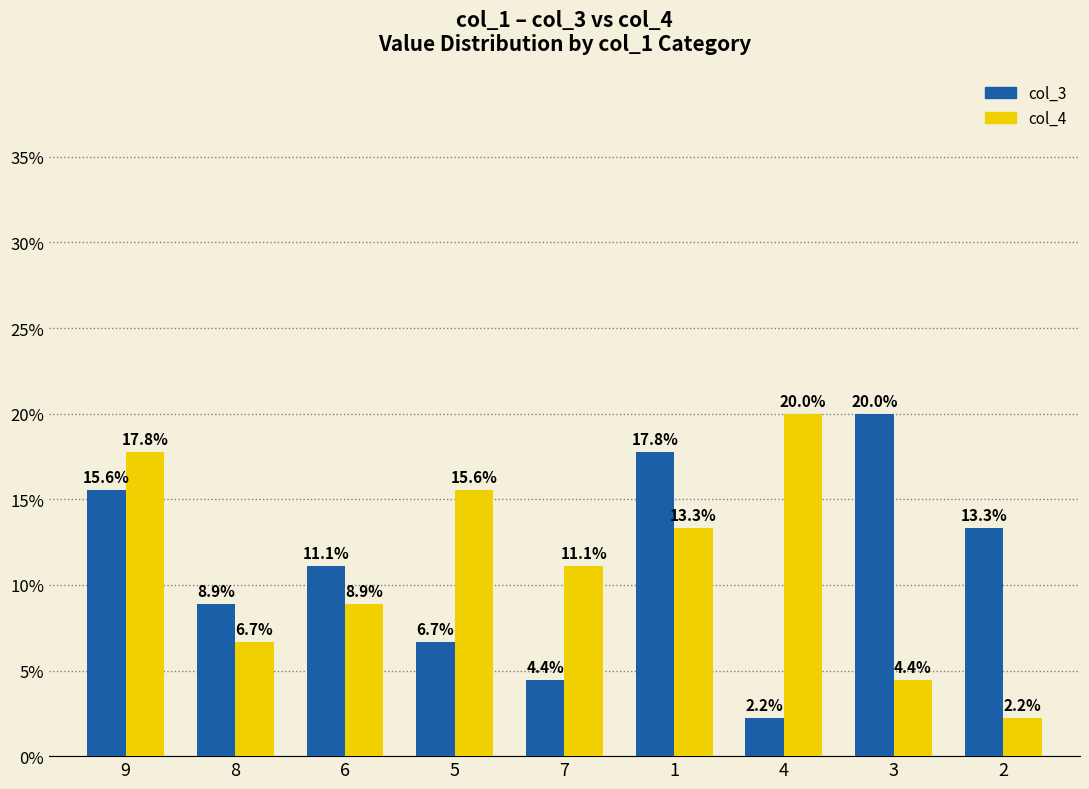

The col_4 series shows 11.1 at 7. True or false?

True